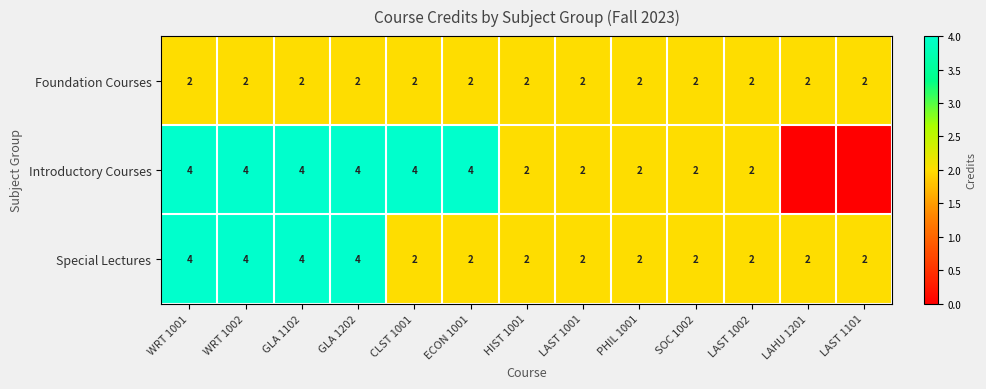

The Special Lectures series shows 2 at SOC 1002. True or false?

True